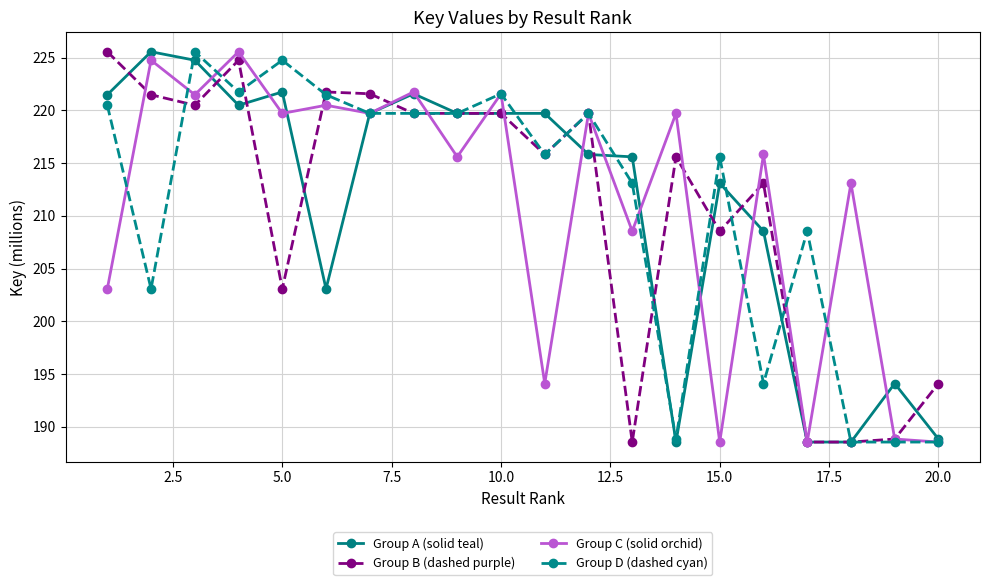

Does the chart display data point markers on the line(s)?

Yes